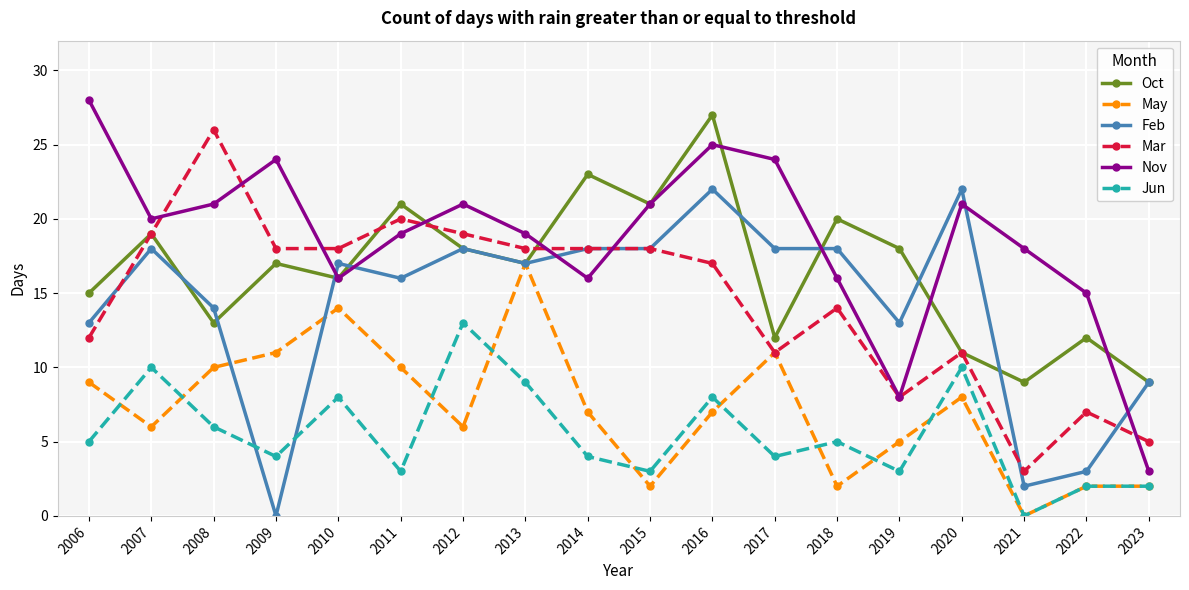

What is the sum of the Feb values at 2009 and 2021?

2